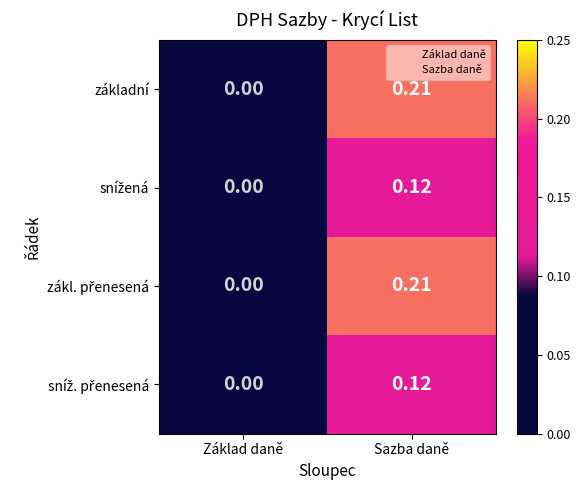

List the labels in order of základní value, smallest first.

Základ daně, Sazba daně